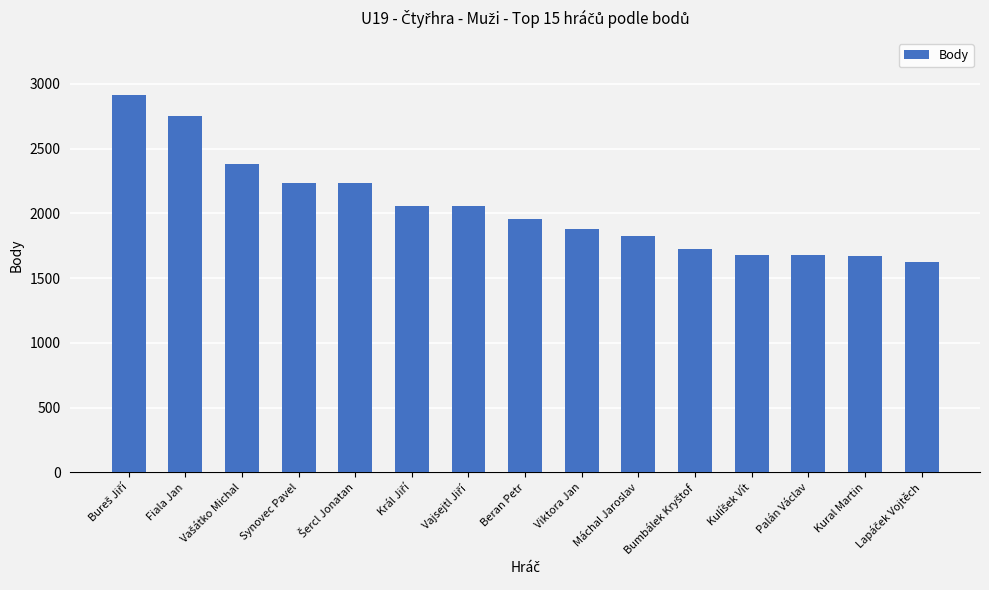

Approximately how many times larger is the value at Viktora Jan compared to Fiala Jan?

0.7